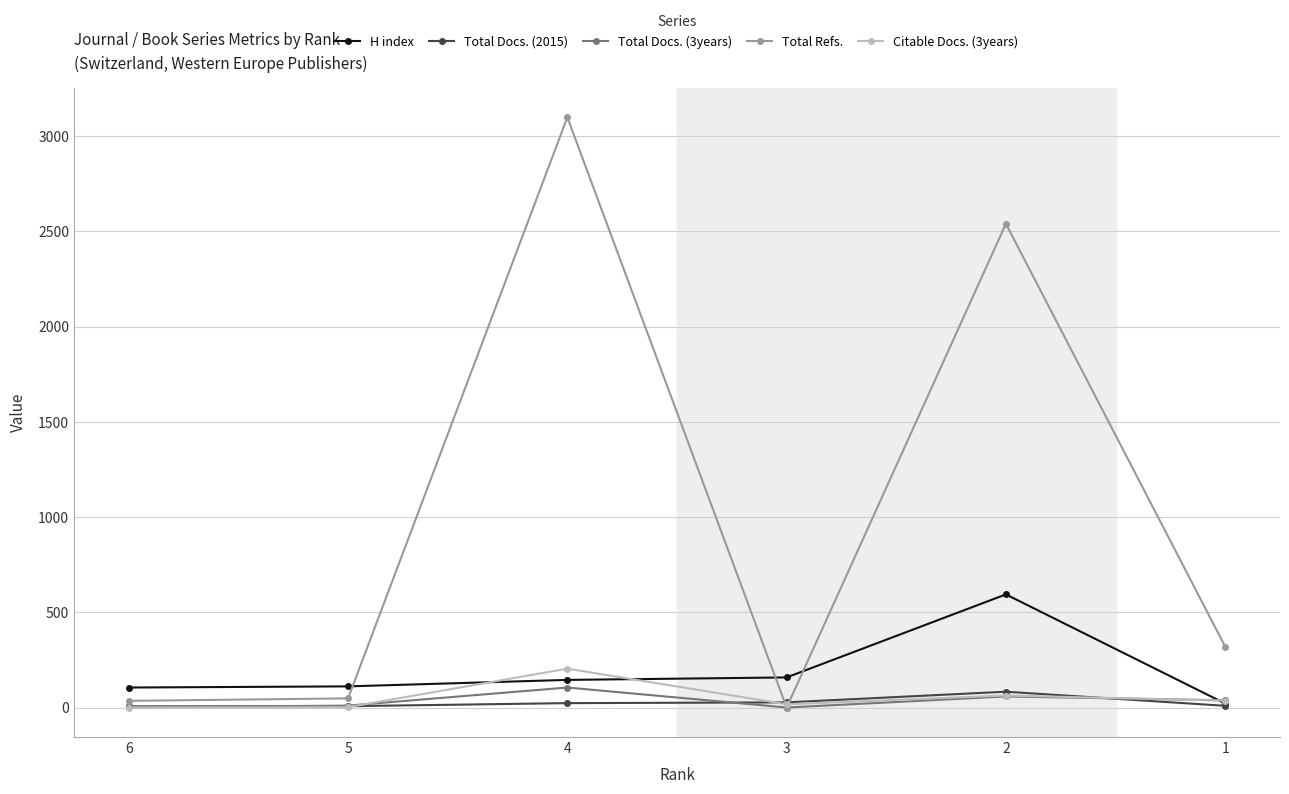

How many times do Citable Docs. (3years) and Total Docs. (2015) cross each other?

3